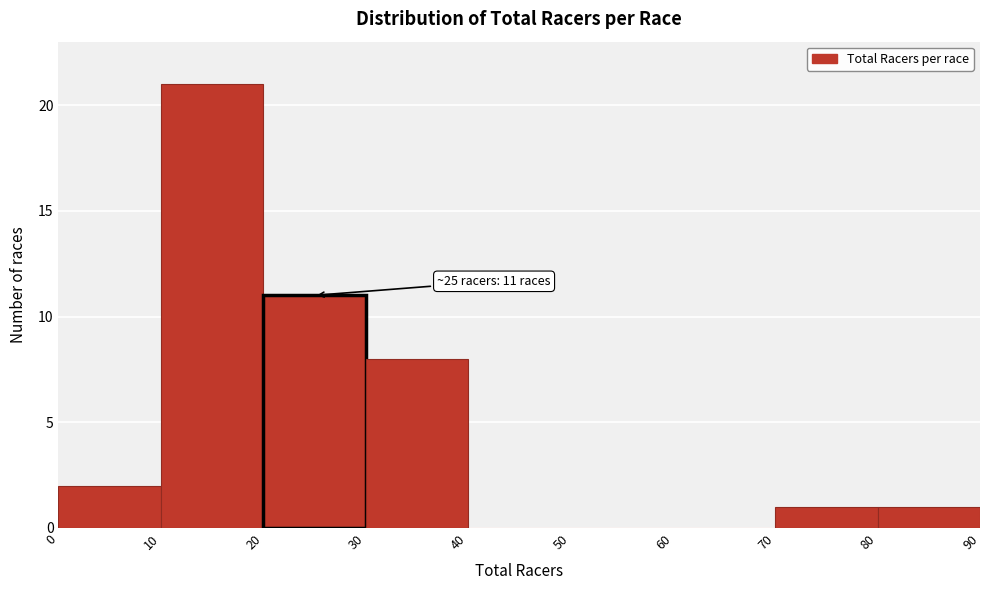

Which range on the x-axis has the tallest bar?

10 to 20